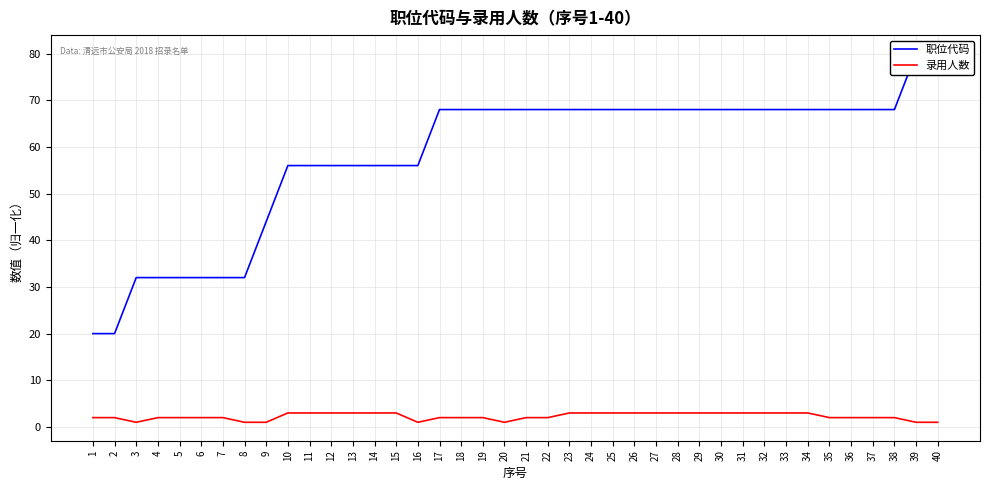

True or false: 职位代码 and 录用人数 cross at least once.

False